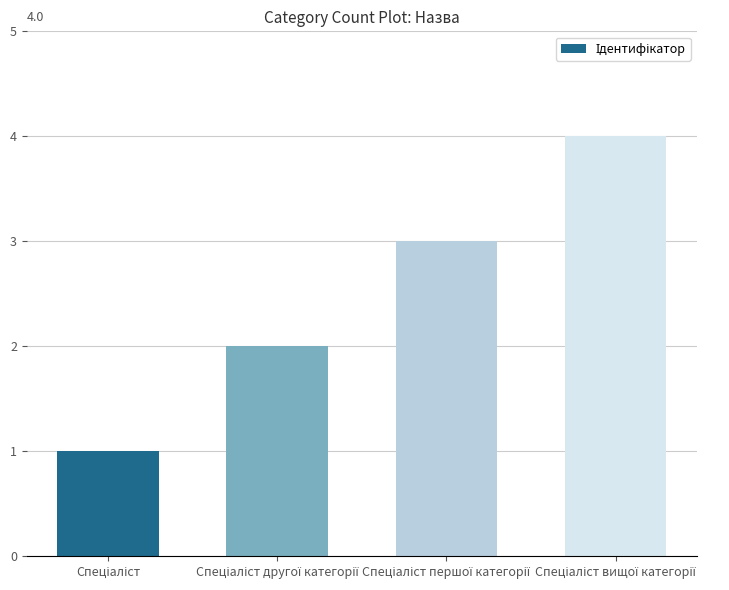

What is the maximum value shown in the chart?

4